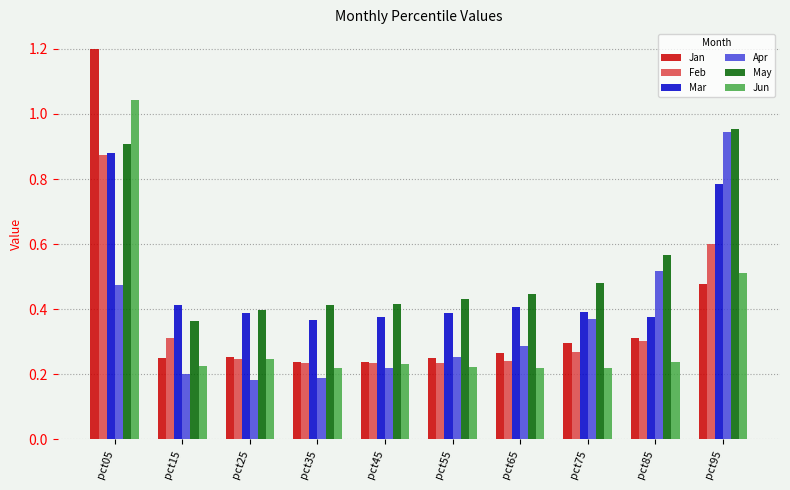

Is it true that Feb equals 0.3 at pct85?

True